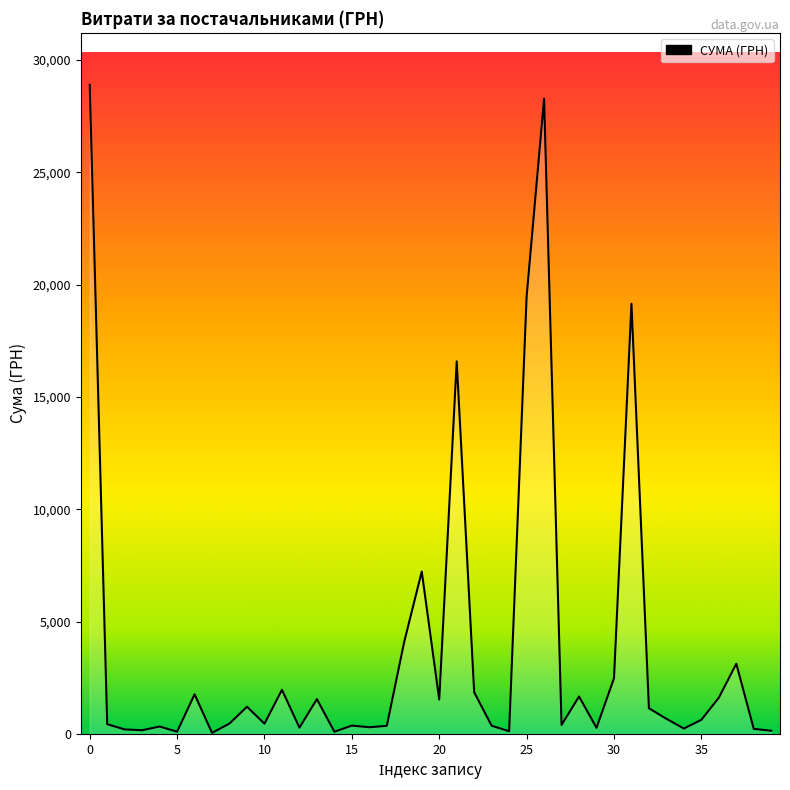

What is the difference between the maximum and minimum values?

28850.8